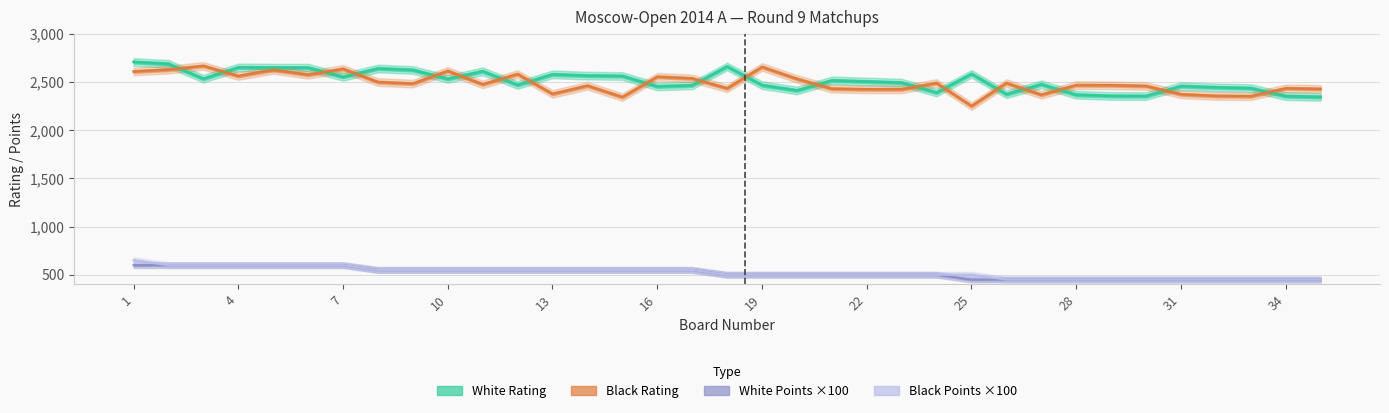

What is the highest value of the White Rating series?

2710